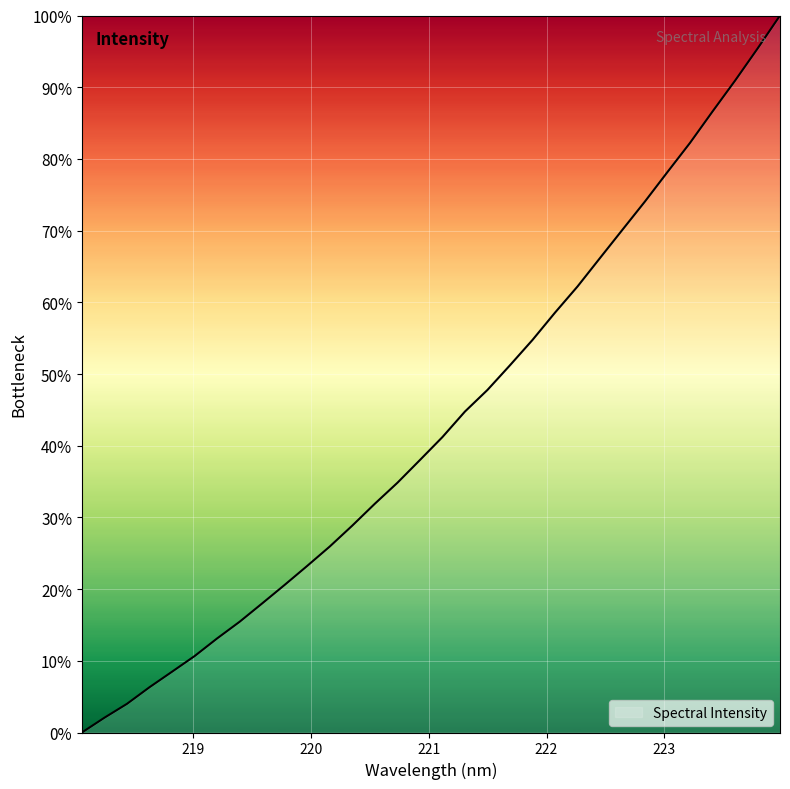

What is the maximum value shown in the chart?

100.0